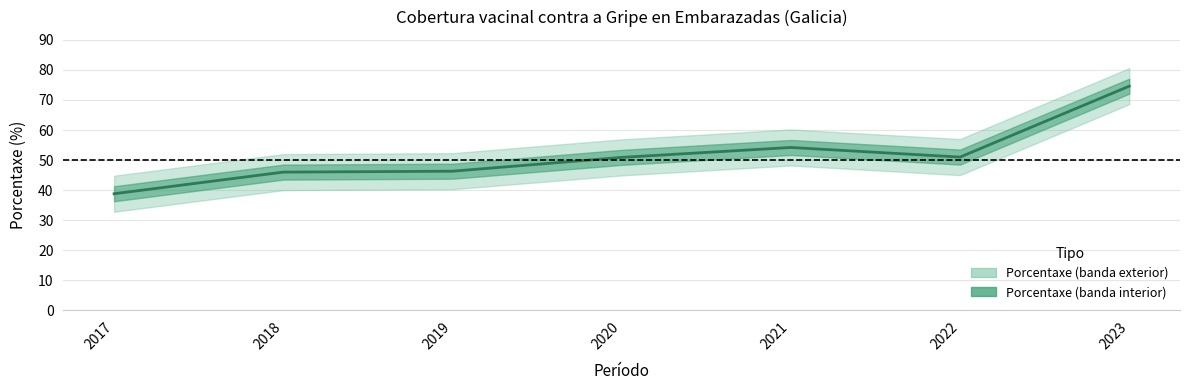

Rank the categories by value from highest to lowest.

2023, 2021, 2022, 2020, 2019, 2018, 2017